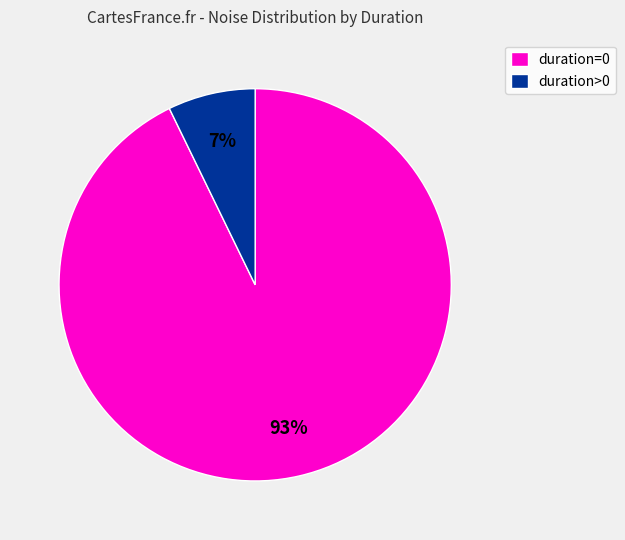

Is duration>0 the majority of the pie?

No